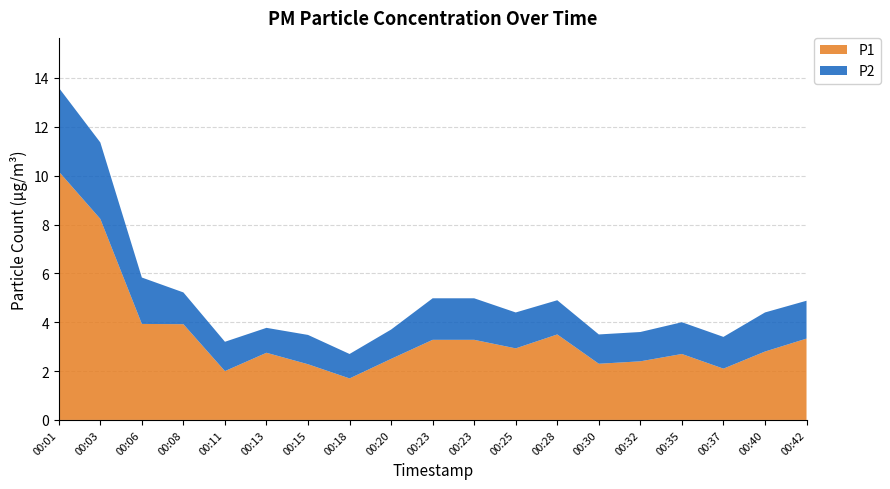

Reading left to right, what are all the values shown in this chart?

P1: 10.2	8.2	3.9	3.9	2.0	2.8	2.3	1.7	2.5	3.3	3.3	2.9	3.5	2.3	2.4	2.7	2.1	2.8	3.3
P2: 3.4	3.1	1.9	1.3	1.2	1.0	1.2	1.0	1.2	1.7	1.7	1.5	1.4	1.2	1.2	1.3	1.3	1.6	1.6